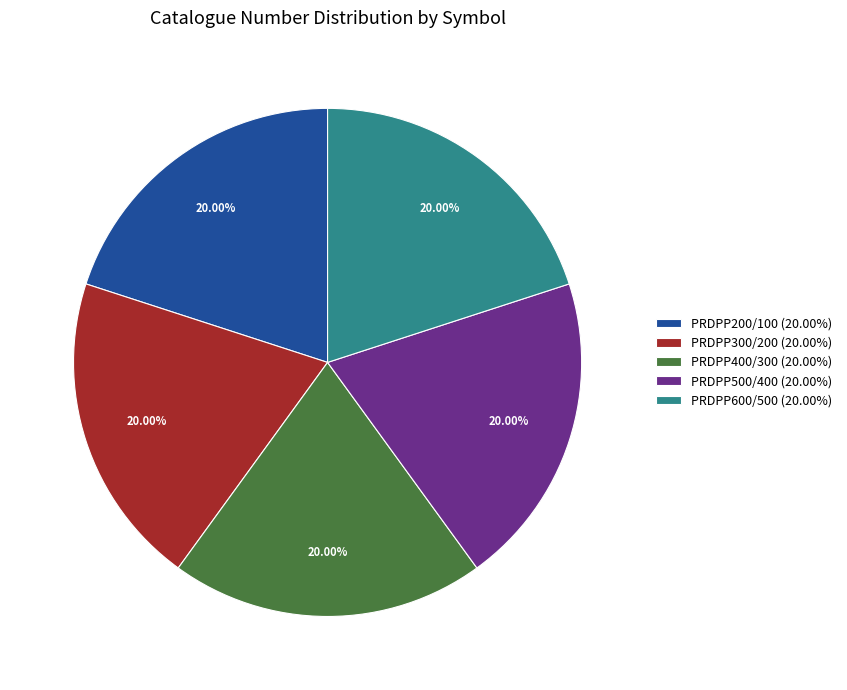

Approximately how many times larger is the value at PRDPP400/300 (20.00%) compared to PRDPP500/400 (20.00%)?

1.0